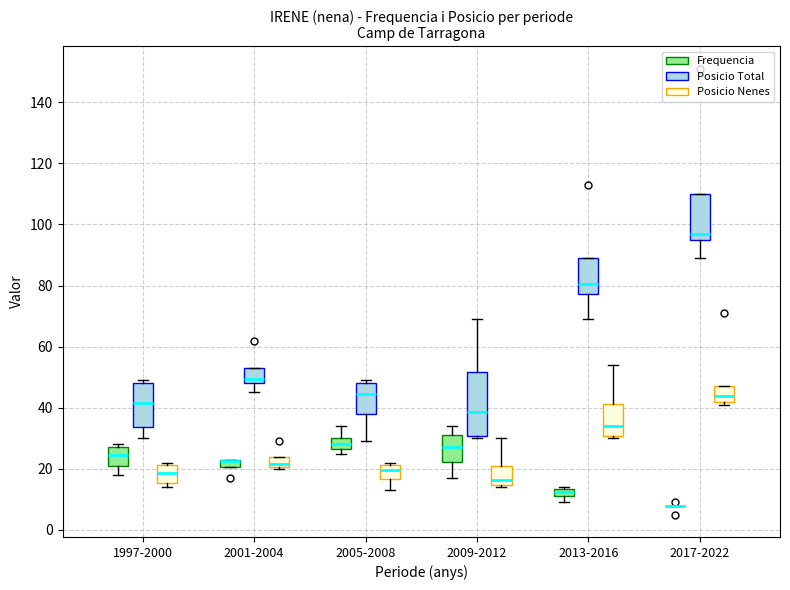

Which box is the tallest, from its lower edge to its upper edge?

2009-2012 (Posicio Total)